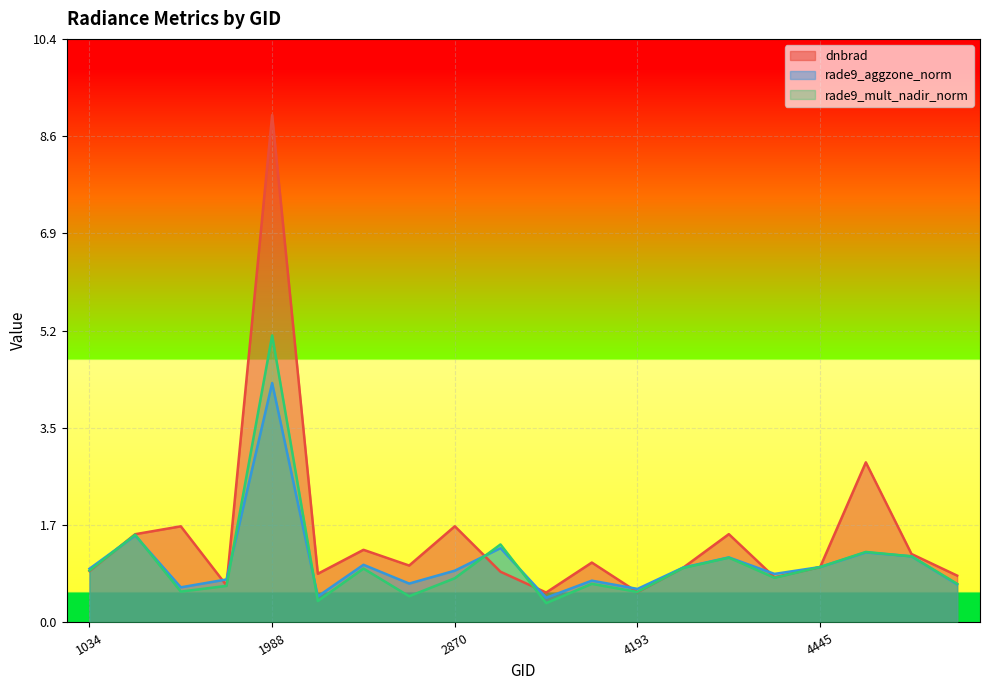

The value of dnbrad at 4193 is 0.7. True or false?

False